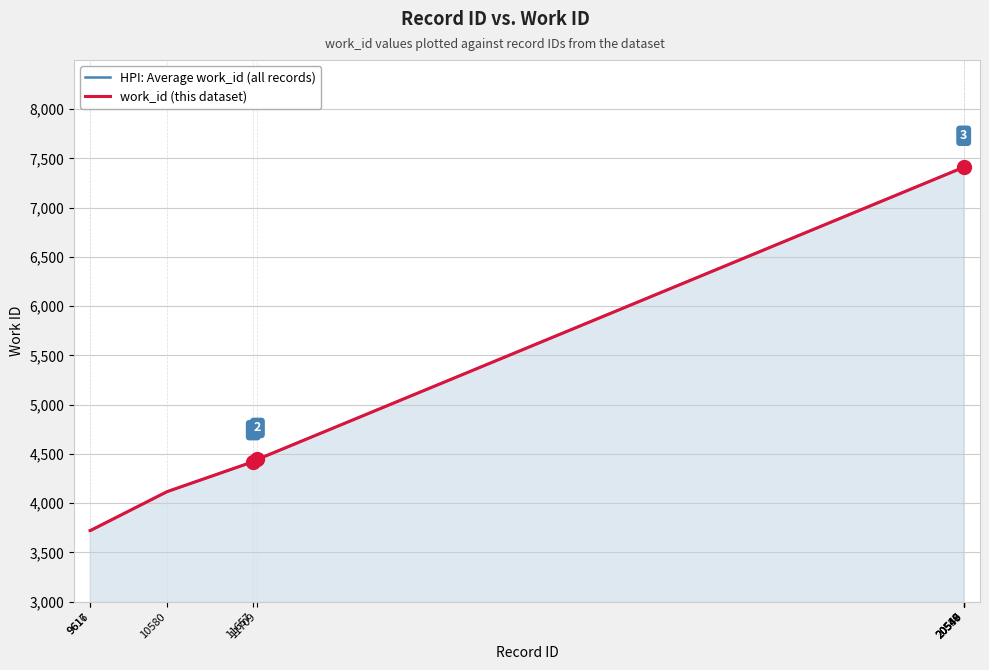

How many series are shown in this chart?

2